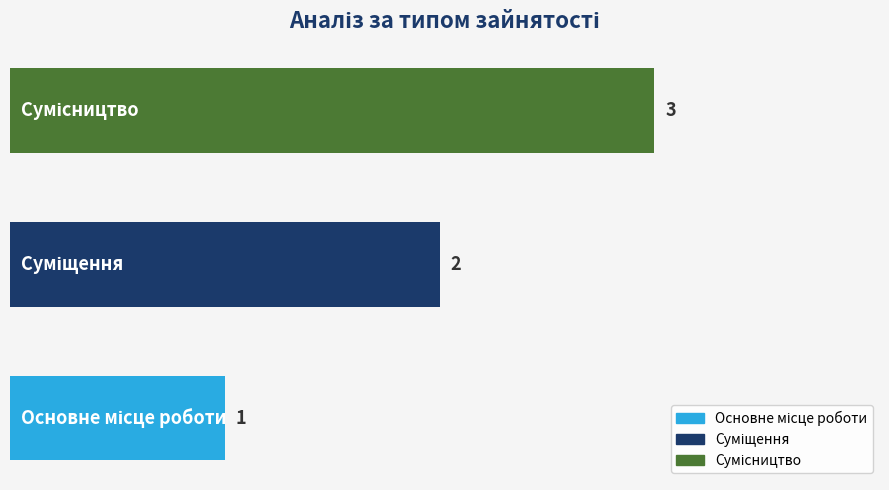

Count the values in the range 1 to 3.

3